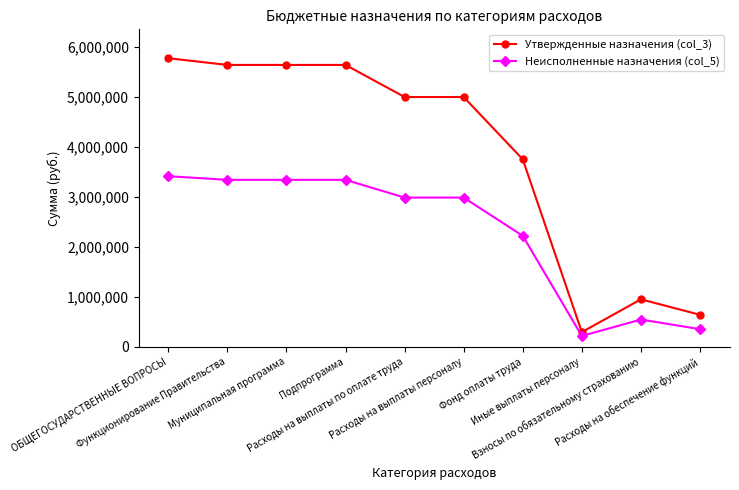

What is the label of the 10th point from the right?

ОБЩЕГОСУДАРСТВЕННЫЕ ВОПРОСЫ